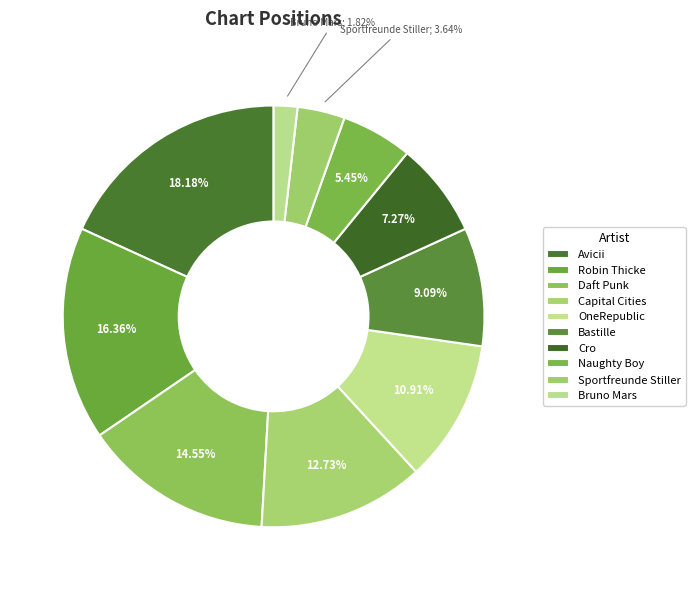

How many segments does this pie chart have?

10